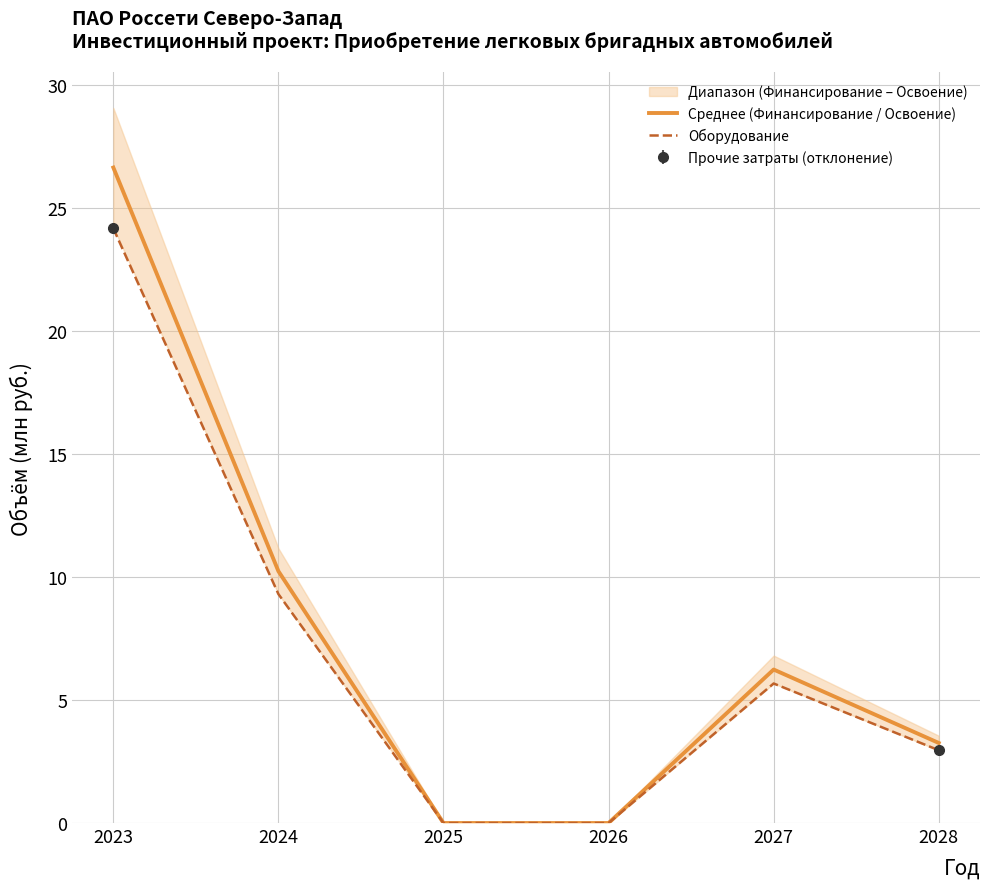

Reading left to right, transcribe all the data shown in this chart.

Среднее (Финансирование / Освоение): 26.6	10.2	0.0	0.0	6.2	3.3
Оборудование: 24.2	9.3	0.0	0.0	5.7	3.0